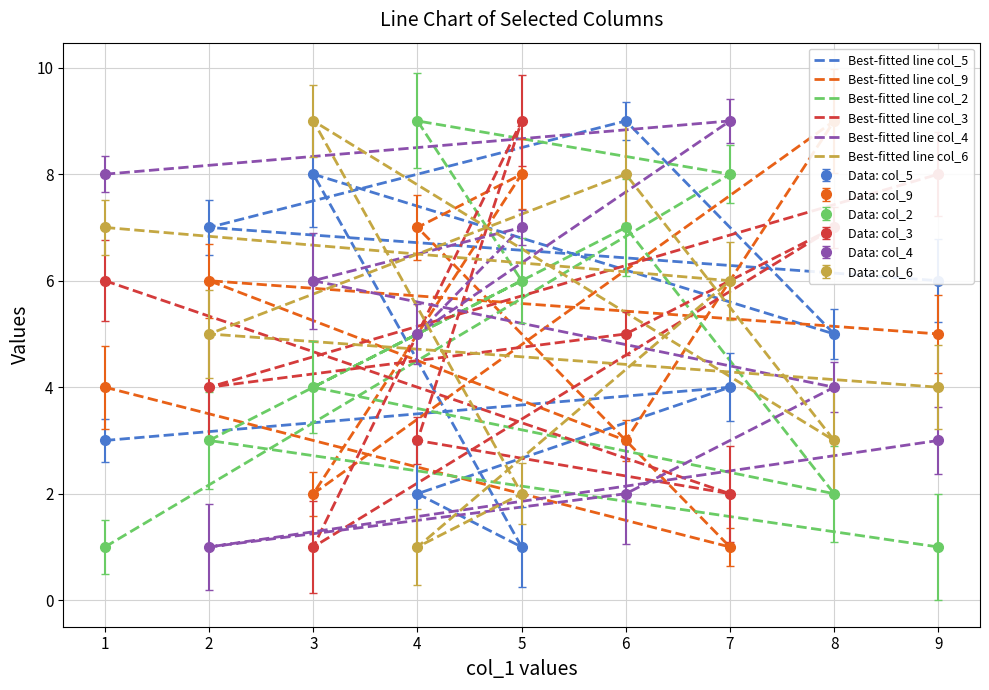

How many intersections are there between Best-fitted line col_3 and Best-fitted line col_4?

3